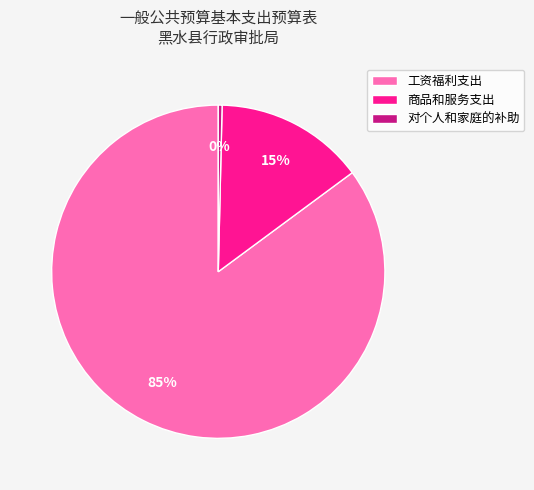

Is it true that 工资福利支出 is 92% of the pie?

False